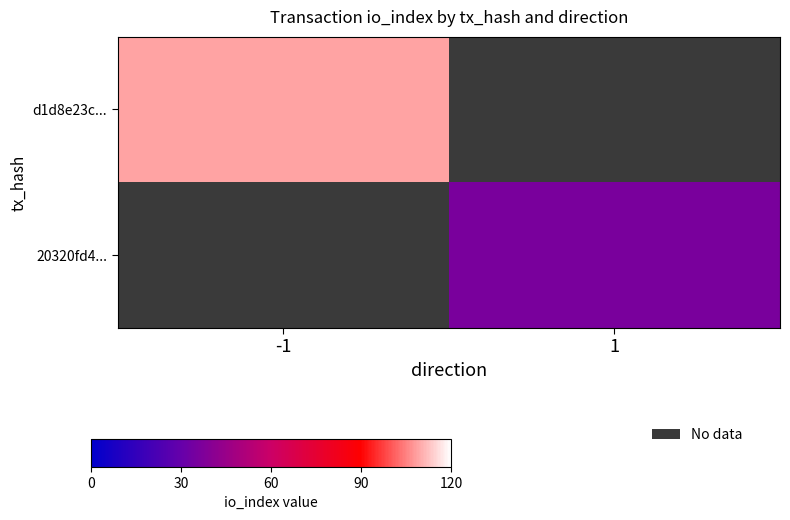

Which category has the highest value across all series?

-1